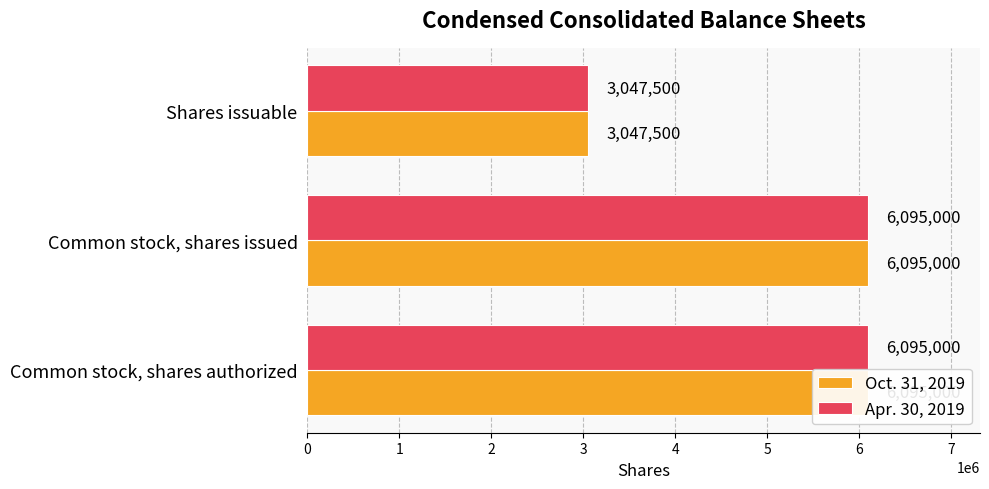

Reading right to left, list all the values displayed in this chart.

Oct. 31, 2019: 3047500	6095000	6095000
Apr. 30, 2019: 3047500	6095000	6095000